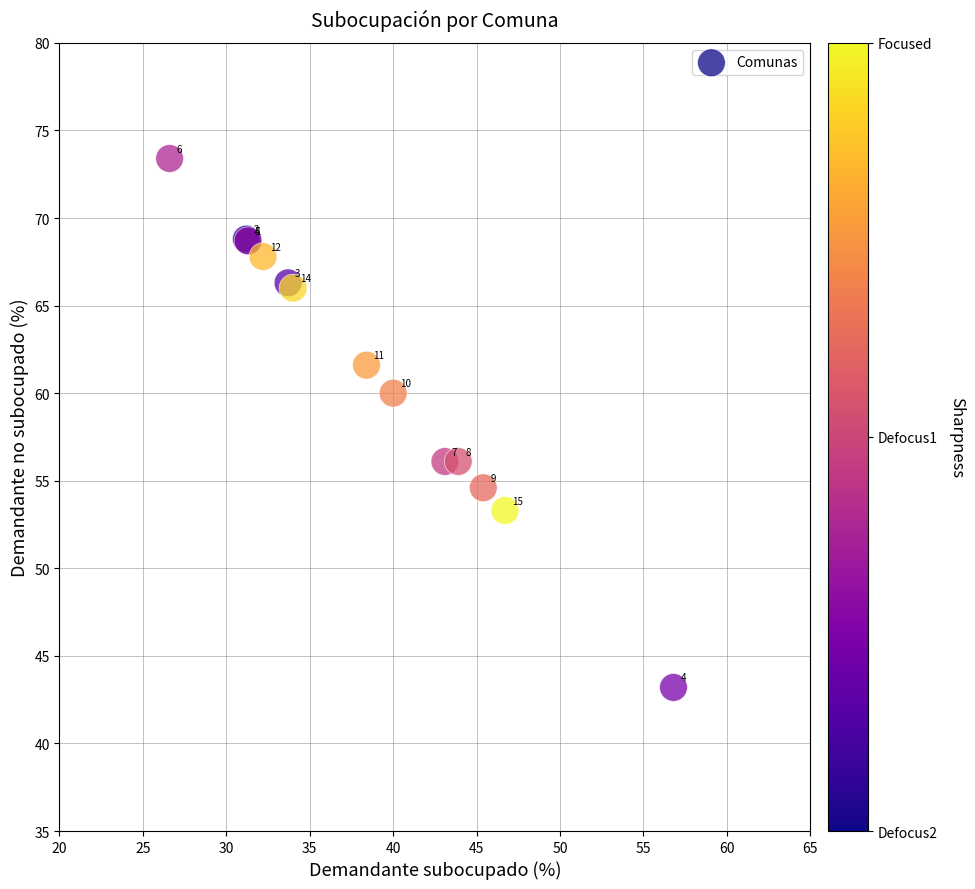

What Y value in the scatter plot is closest to 58?

56.1